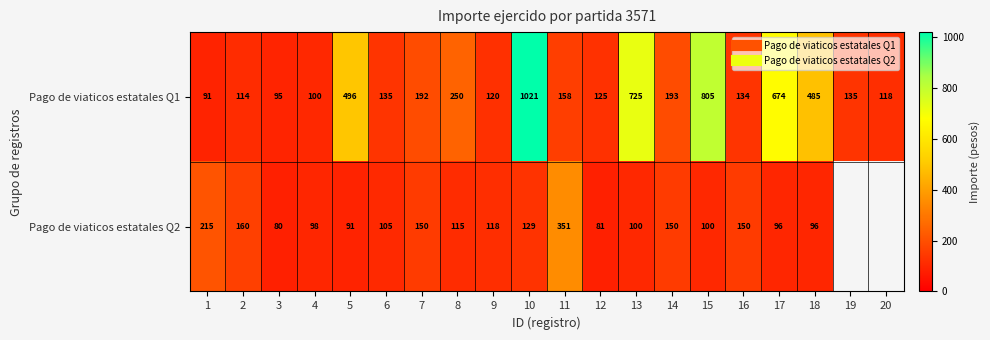

At which category is the sum across all series the highest?

10